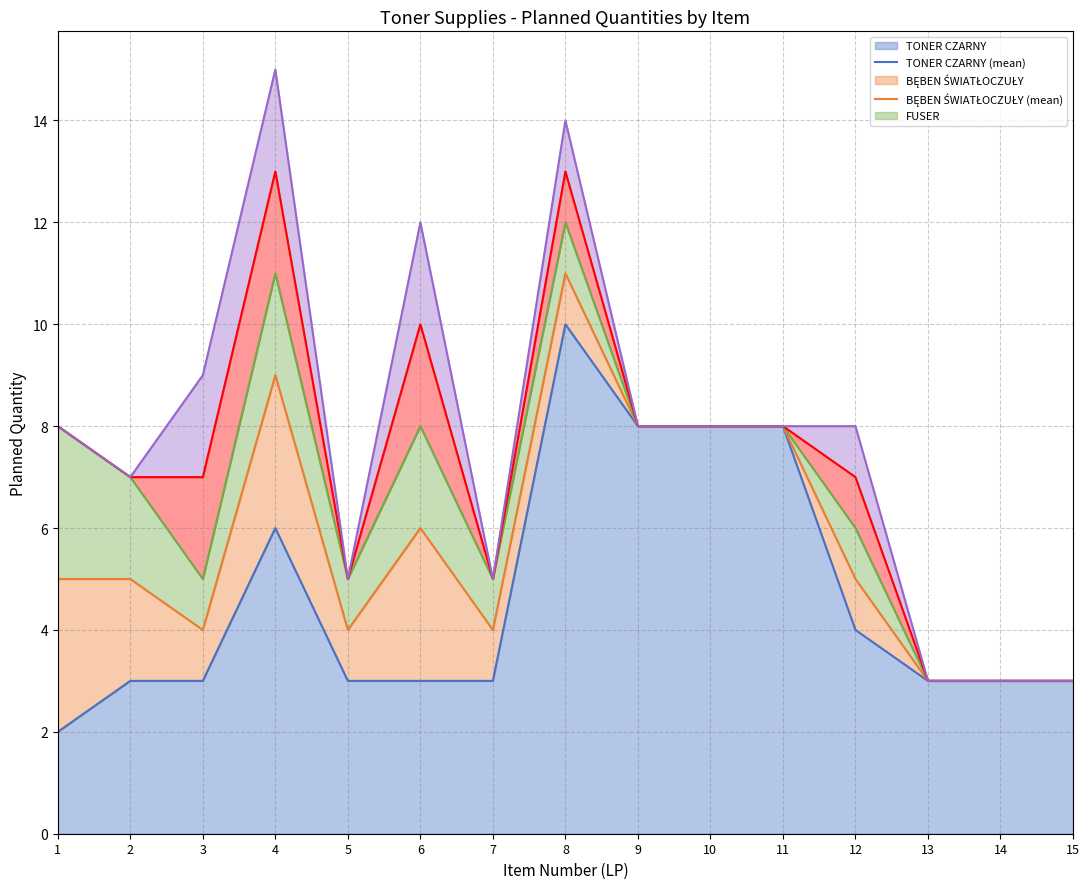

What is the total value across all series at 9?

40